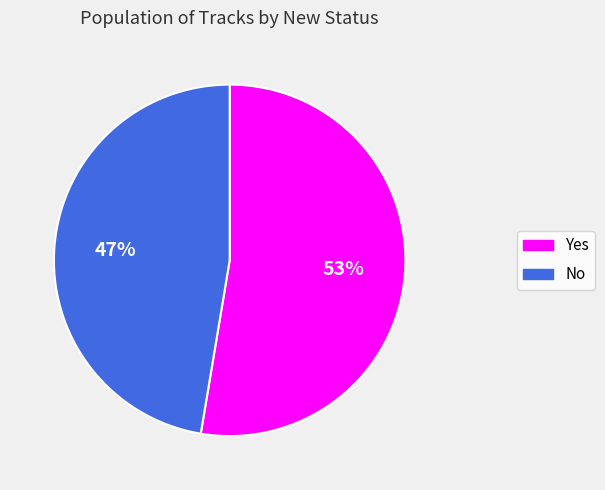

Count the number of slices in the pie.

2